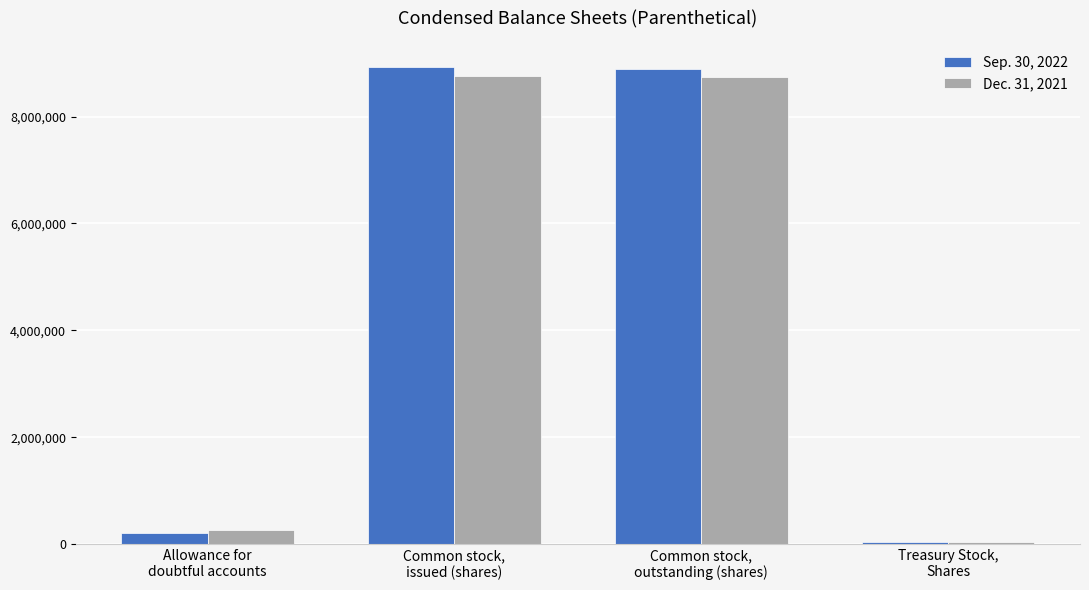

What is the difference between the Sep. 30, 2022 values at Allowance for
doubtful accounts and Treasury Stock,
Shares?

184845